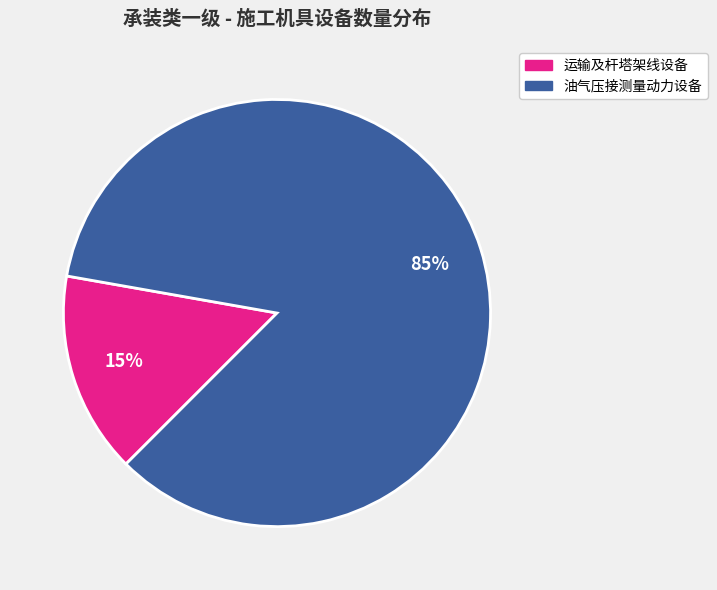

To the nearest percent, what is the average slice percentage?

50%